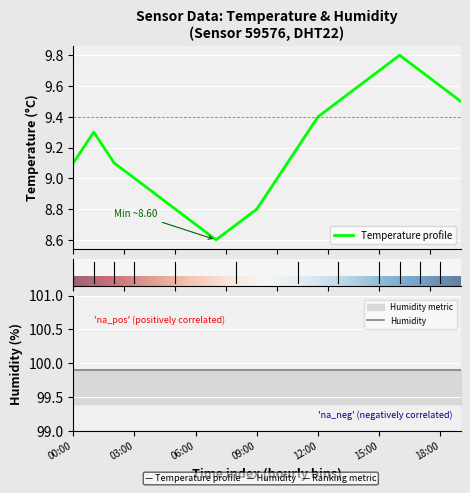

What is the label of the 11th point from the right?

09:00